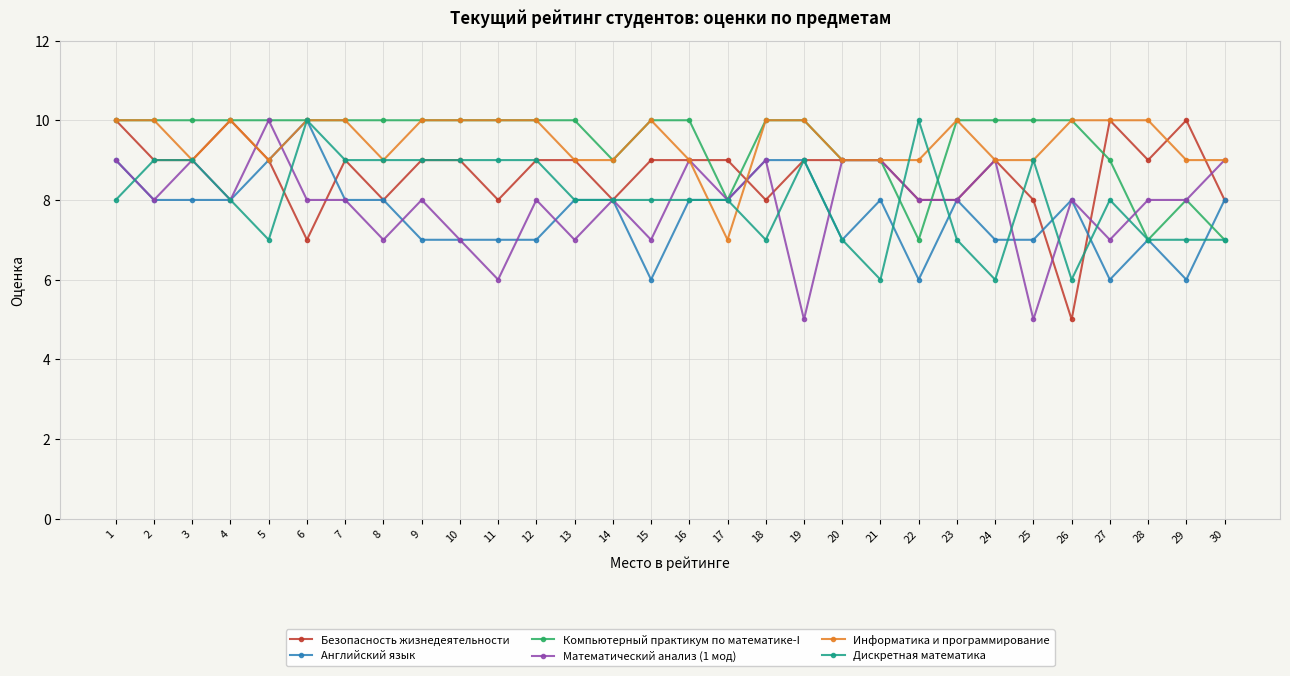

True or false: Безопасность жизнедеятельности has a value of 12 at 9.

False